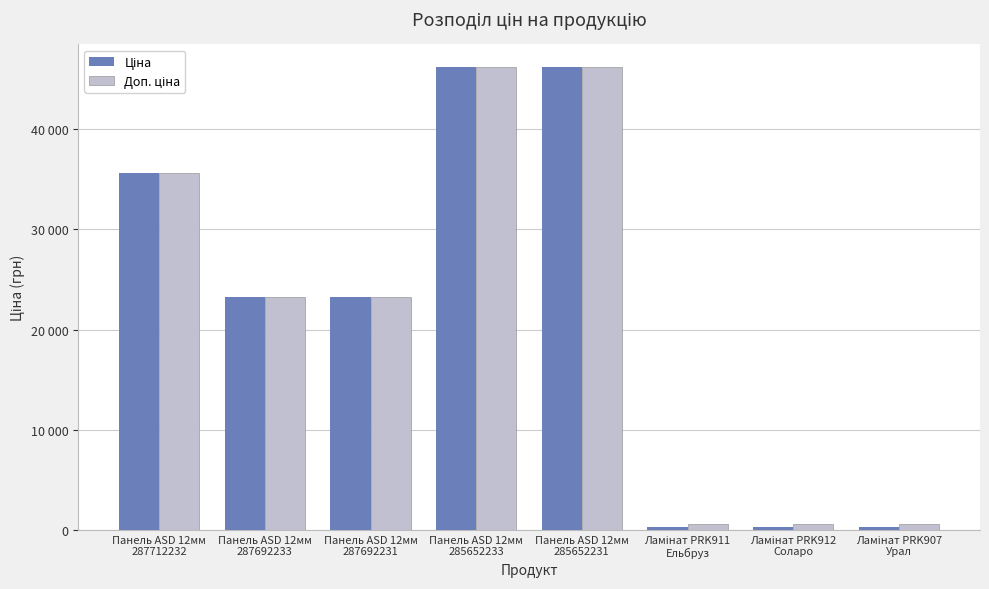

Does the chart contain stacked bars?

No